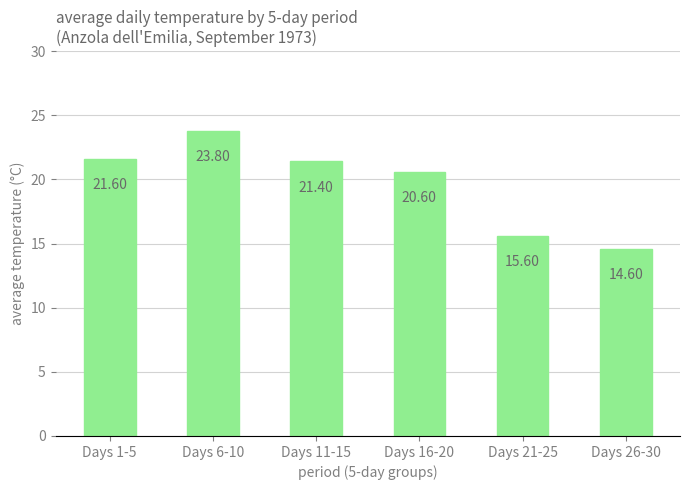

How many values are below 21?

3